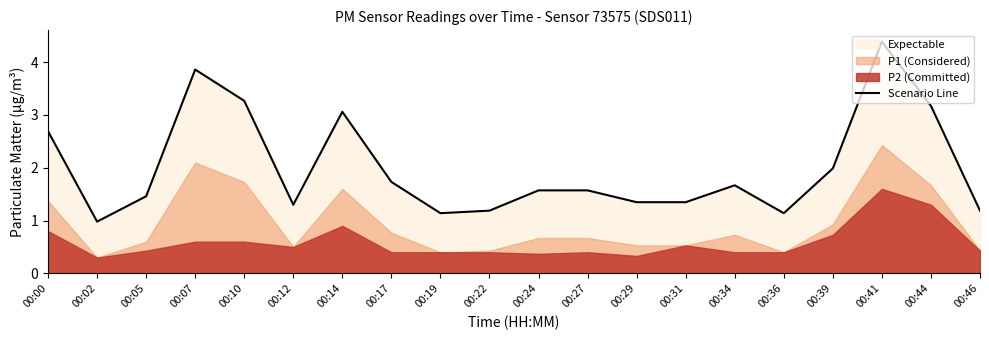

What is the maximum value shown in the chart?

4.4